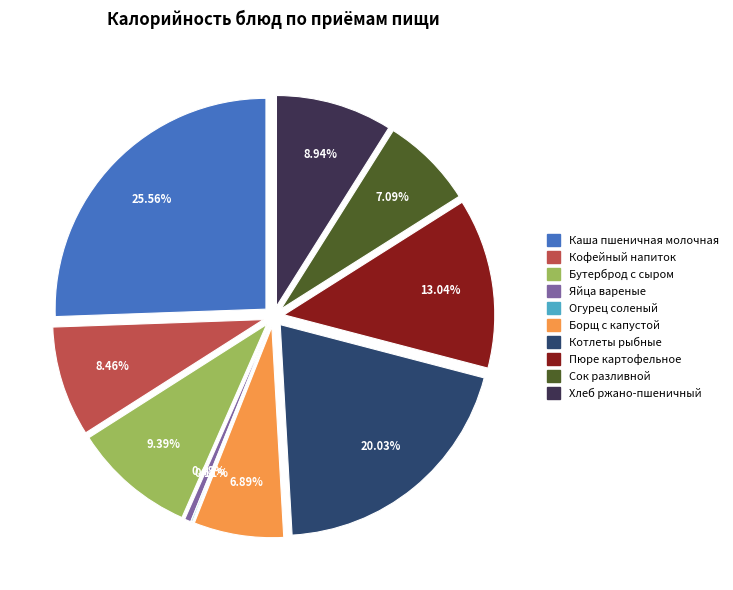

The Огурец соленый slice represents 1% of the pie. True or false?

False